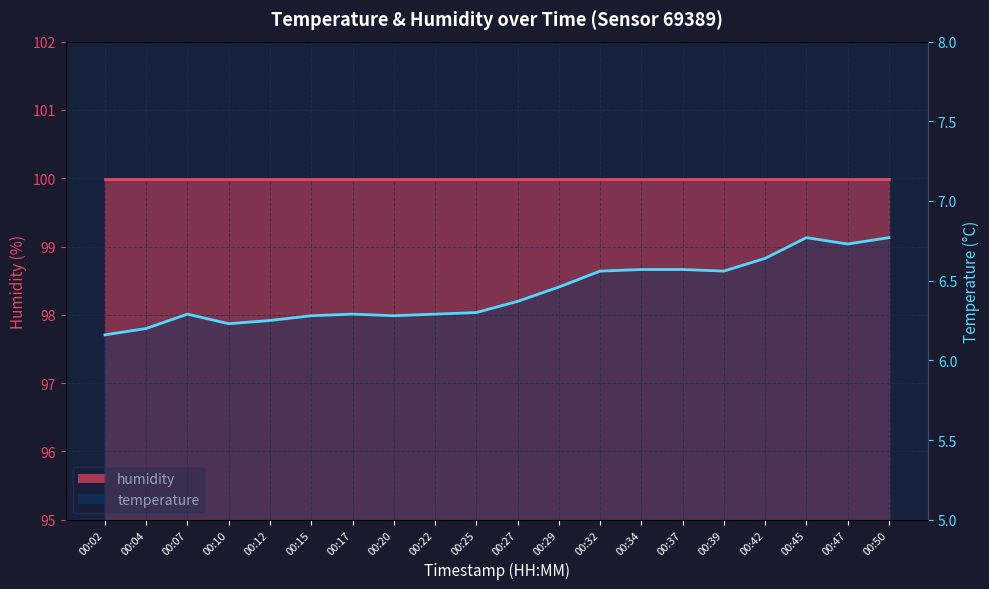

What is the smallest value displayed?

6.2